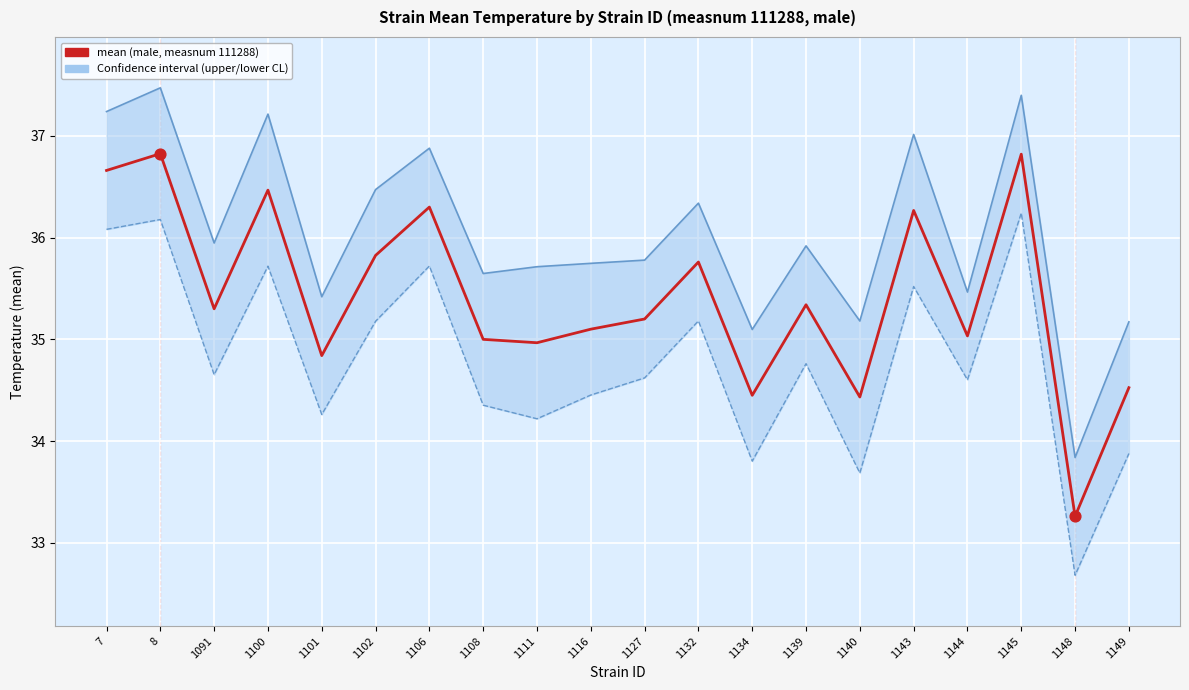

Is the value of lowercl at 1091 greater than the value of mean at 7?

No